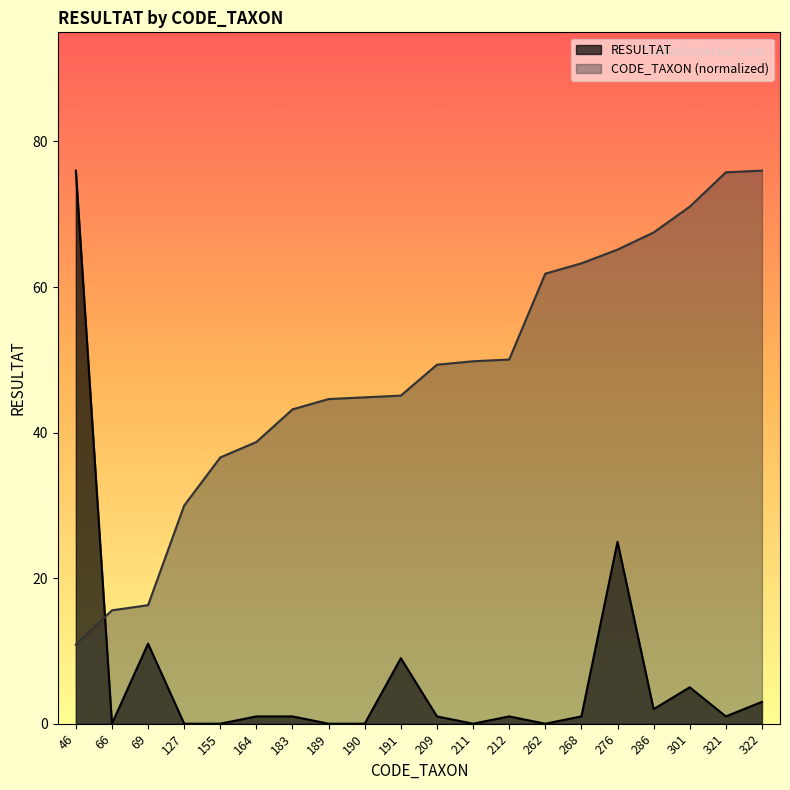

Reading left to right, transcribe all the data shown in this chart.

RESULTAT: 46=76.0	66=0.0	69=11.0	127=0.0	155=0.0	164=1.0	183=1.0	189=0.0	190=0.0	191=9.0	209=1.0	211=0.0	212=1.0	262=0.0	268=1.0	276=25.0	286=2.0	301=5.0	321=1.0	322=3.0
CODE_TAXON: 46=10.9	66=15.6	69=16.3	127=30.0	155=36.6	164=38.7	183=43.2	189=44.6	190=44.8	191=45.1	209=49.3	211=49.8	212=50.0	262=61.8	268=63.3	276=65.1	286=67.5	301=71.0	321=75.8	322=76.0